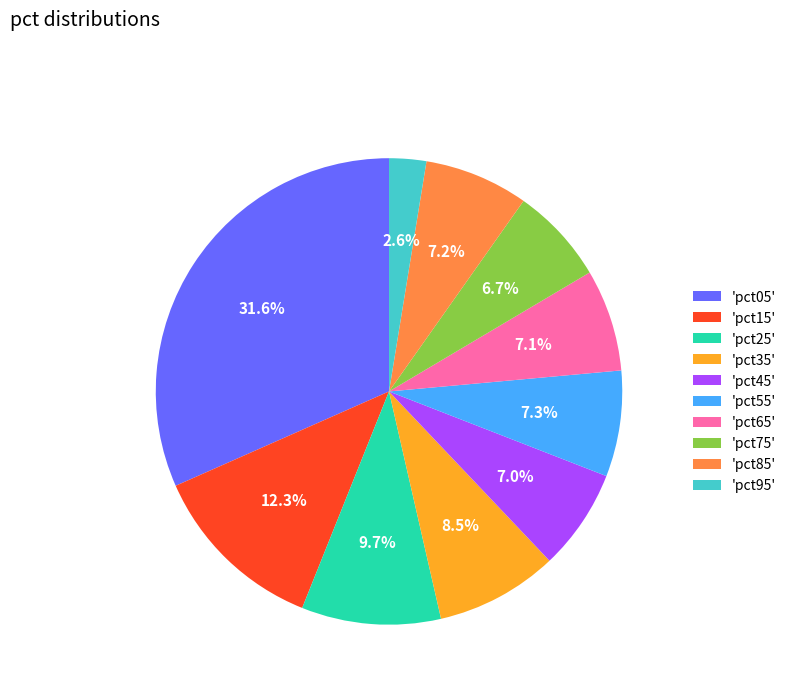

How many slices are in this pie chart?

10